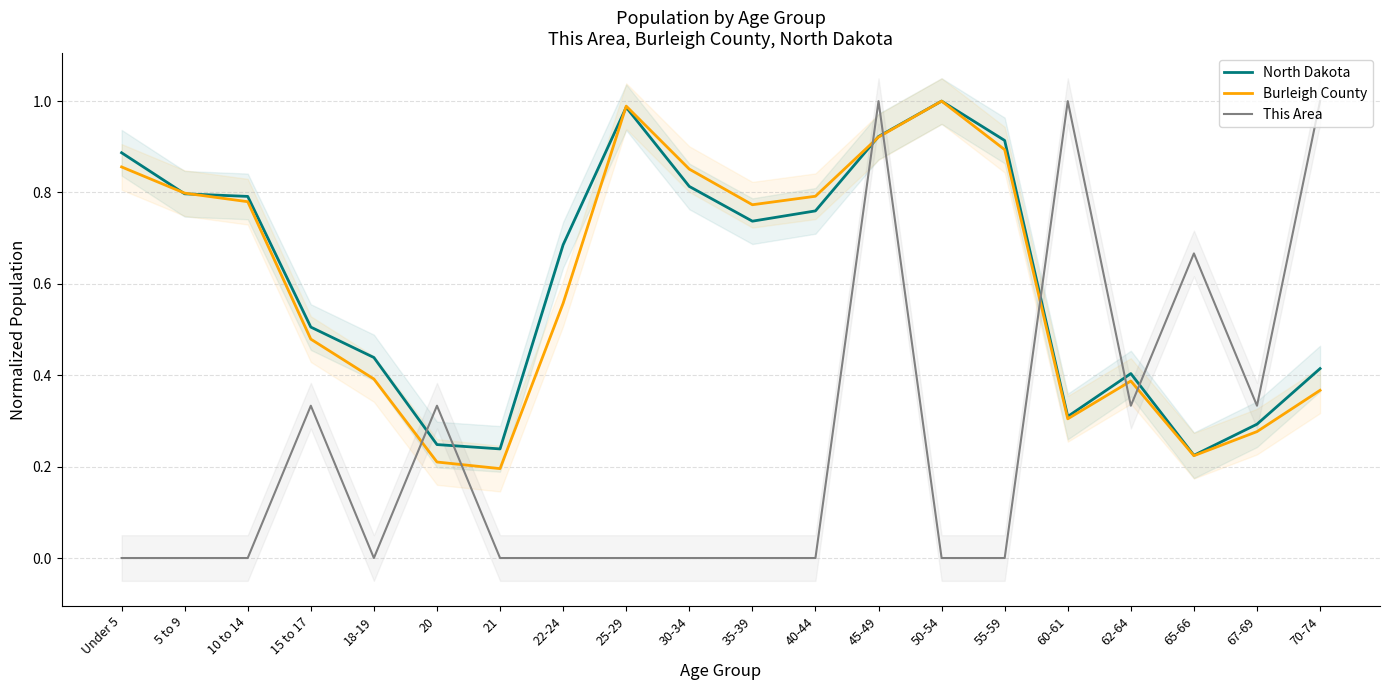

What is the spread (max minus min) of values at 55-59?

0.9